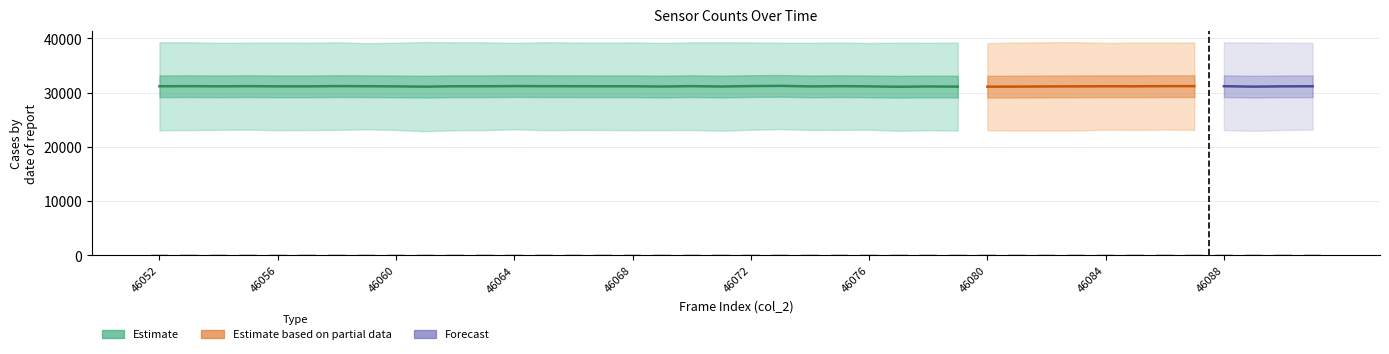

Between 46069 and 46083, which is larger?

46069